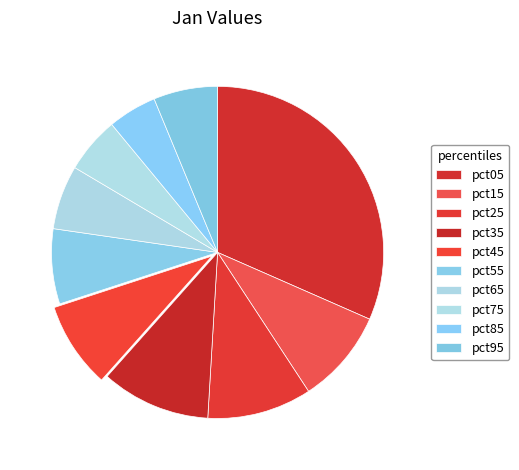

Count the number of slices in the pie.

10